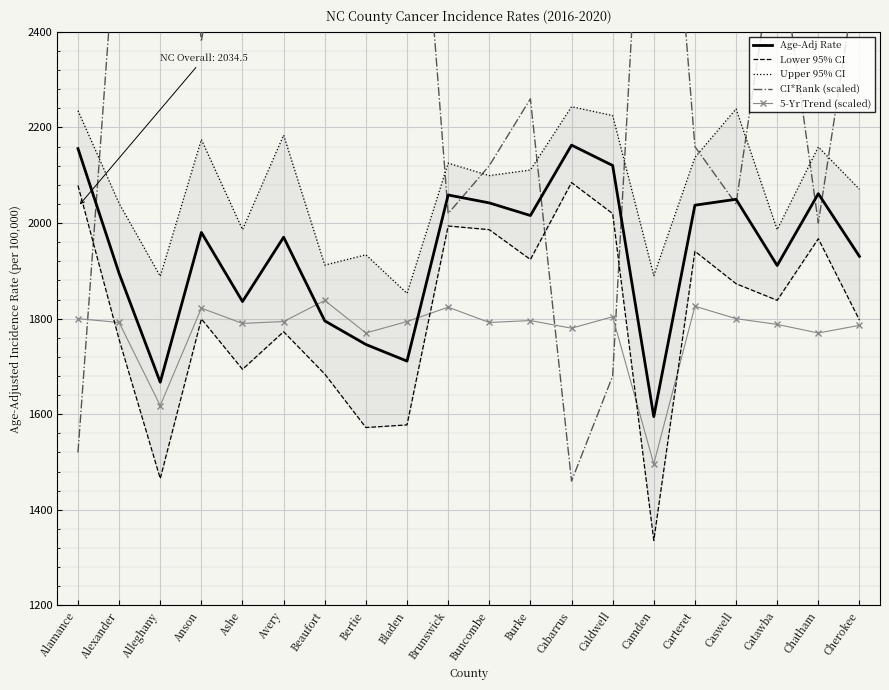

How many lines are shown in the chart?

5